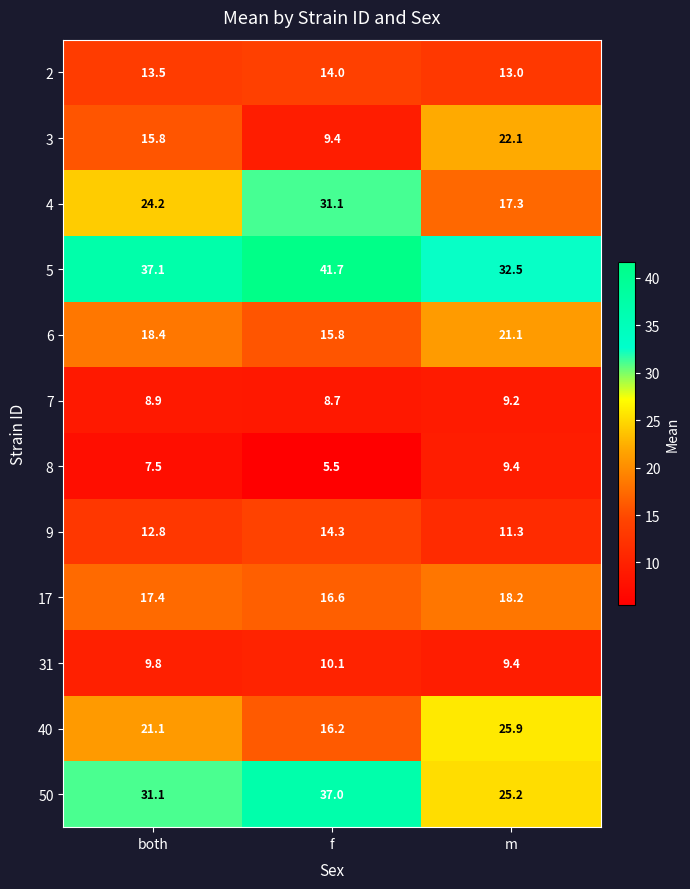

At which category is the sum across all series the highest?

f